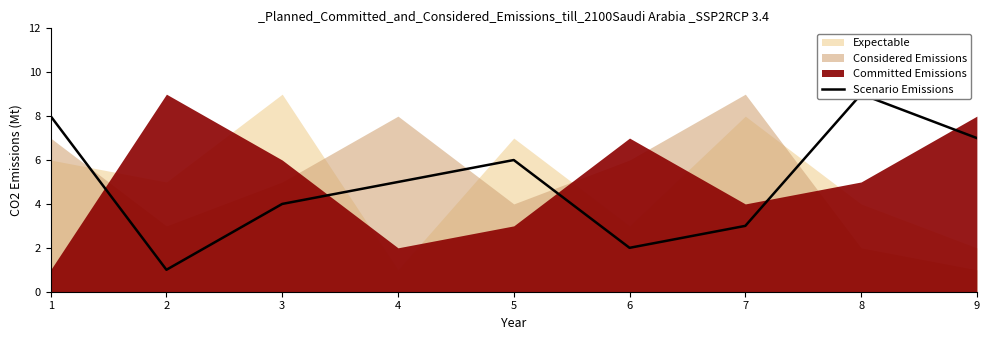

What is the change in value from 1 to 9?

-1